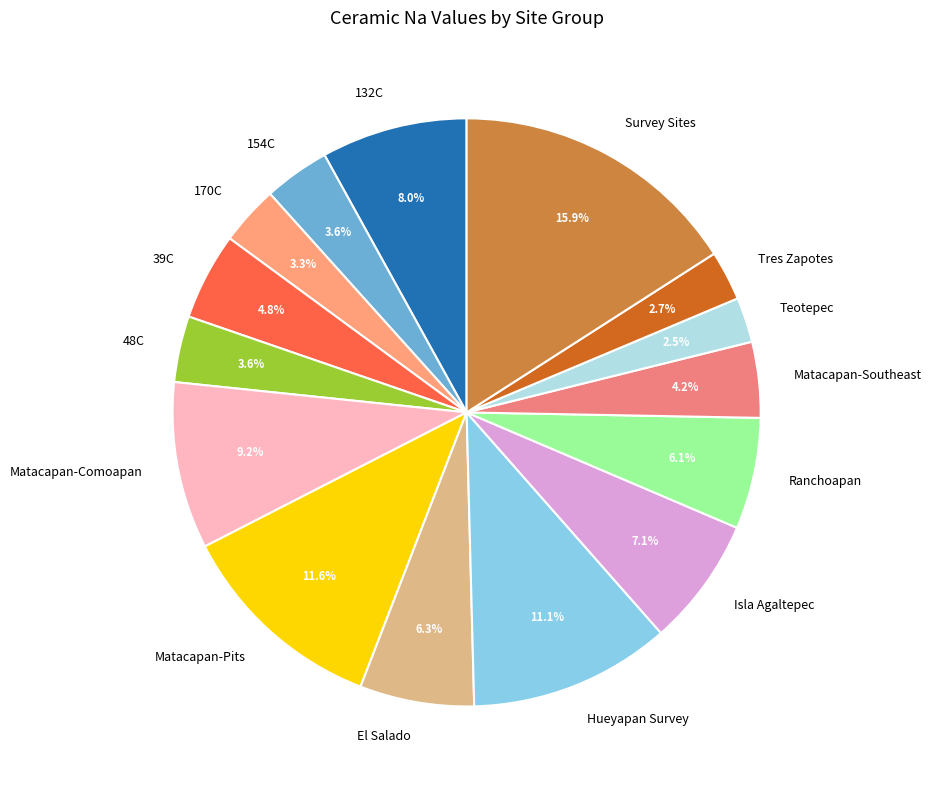

Which slice is the largest?

Survey Sites